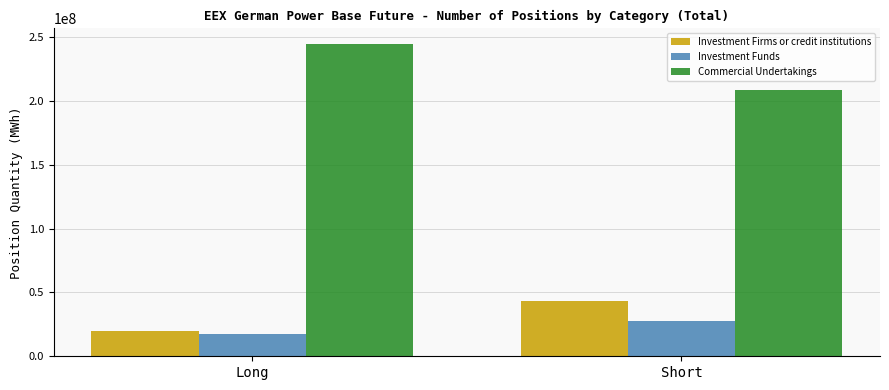

Reading left to right, extract all data points from this chart.

Investment Firms or credit institutions: 19666427.3	43511099.5
Investment Funds: 17474203.0	27684194.0
Commercial Undertakings: 244569061.5	208893872.3